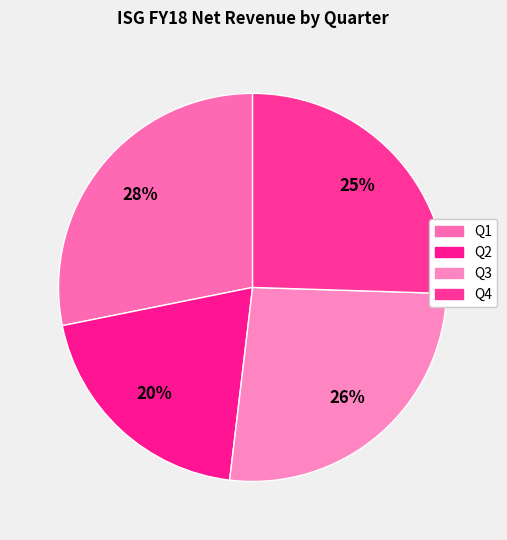

Is there any slice that represents more than half of the pie?

No